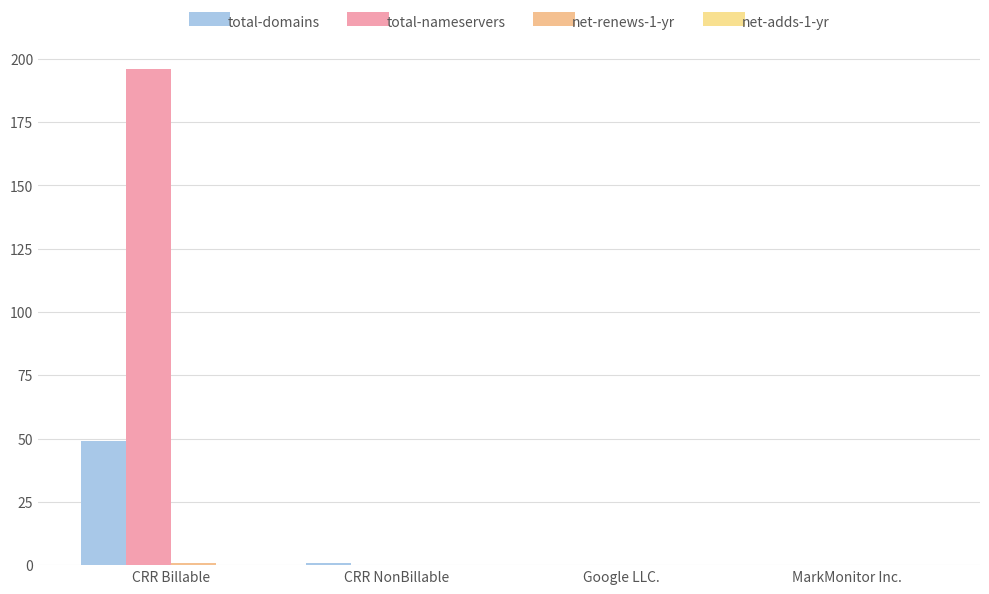

What is the difference between the total-domains values at MarkMonitor Inc. and CRR NonBillable?

1